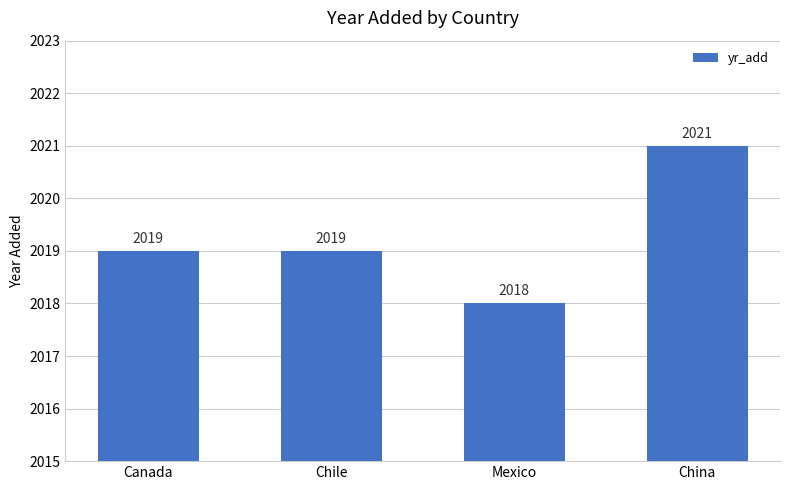

What is the label of the 3rd bar from the right?

Chile